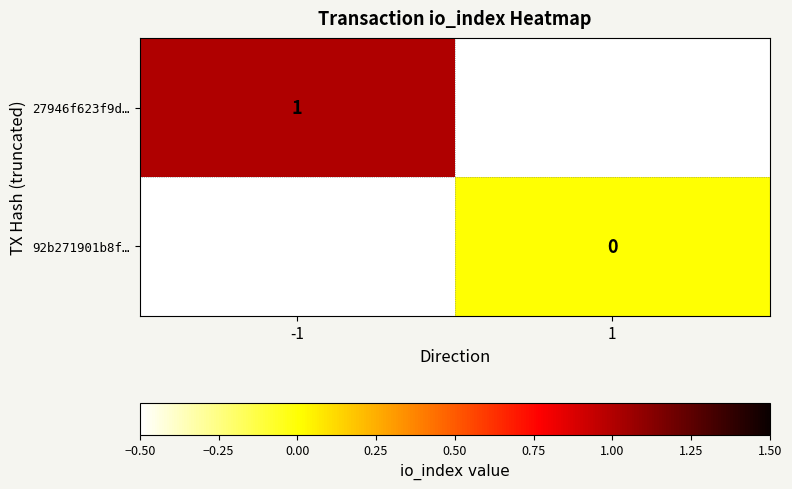

Count the number of data series in this chart.

2